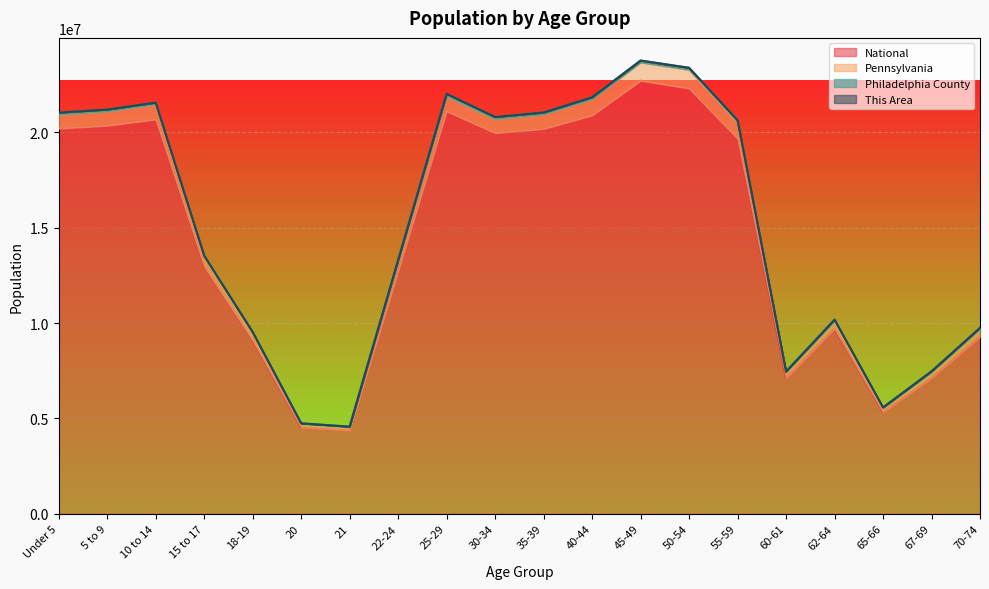

Where does the National series first go above 19664805?

Under 5